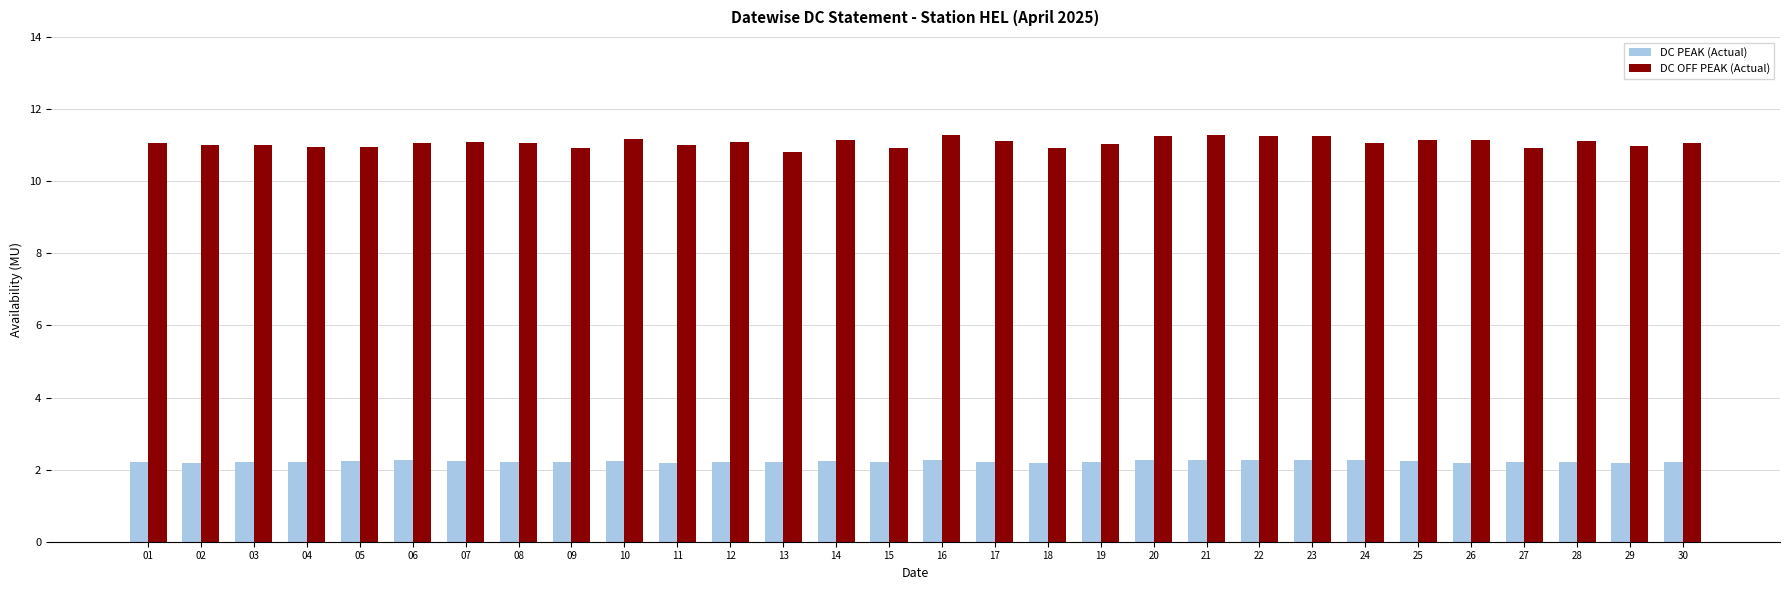

Which series has the largest total across all categories?

DC OFF PEAK (Actual)